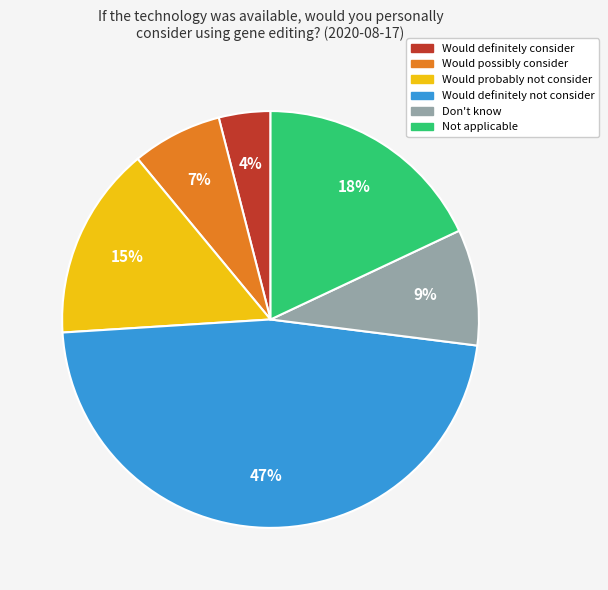

Is there any slice that represents more than half of the pie?

No